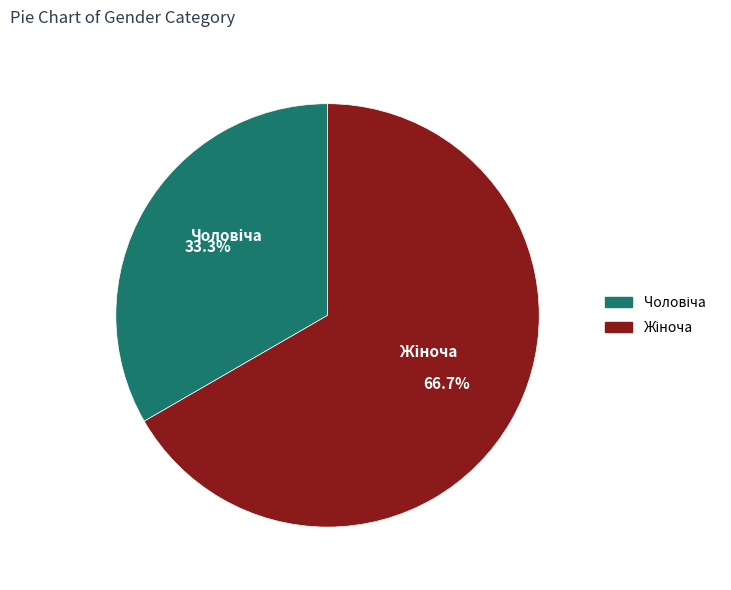

Does any single category account for the majority?

Yes